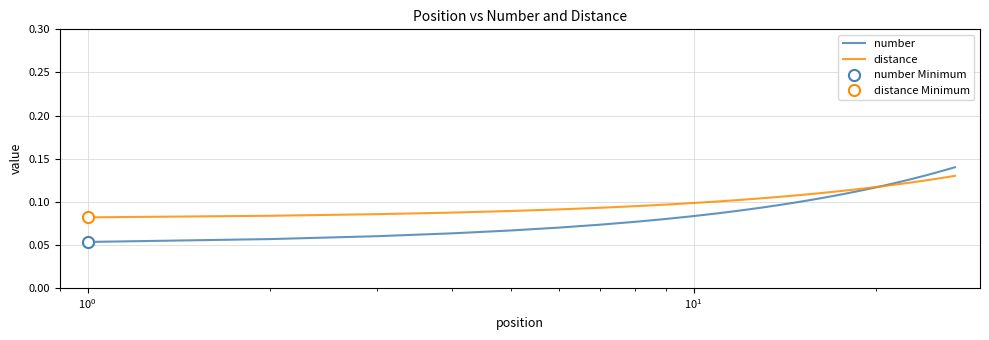

The value of distance at 21 is 0.1. True or false?

True